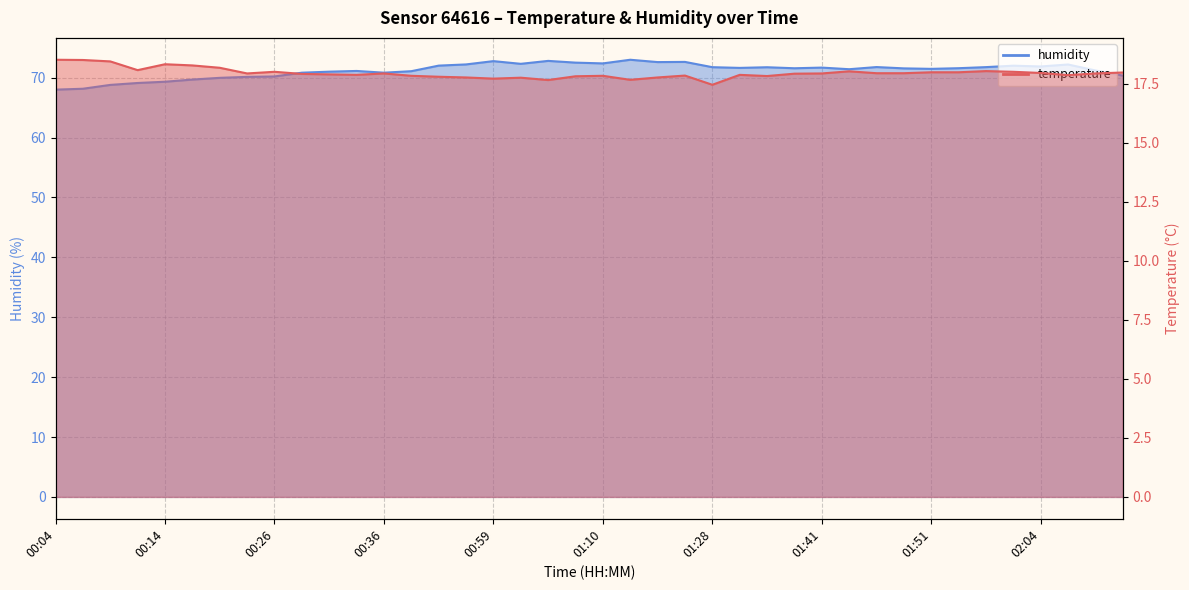

Is it true that temperature equals 17.9 at 01:38?

True